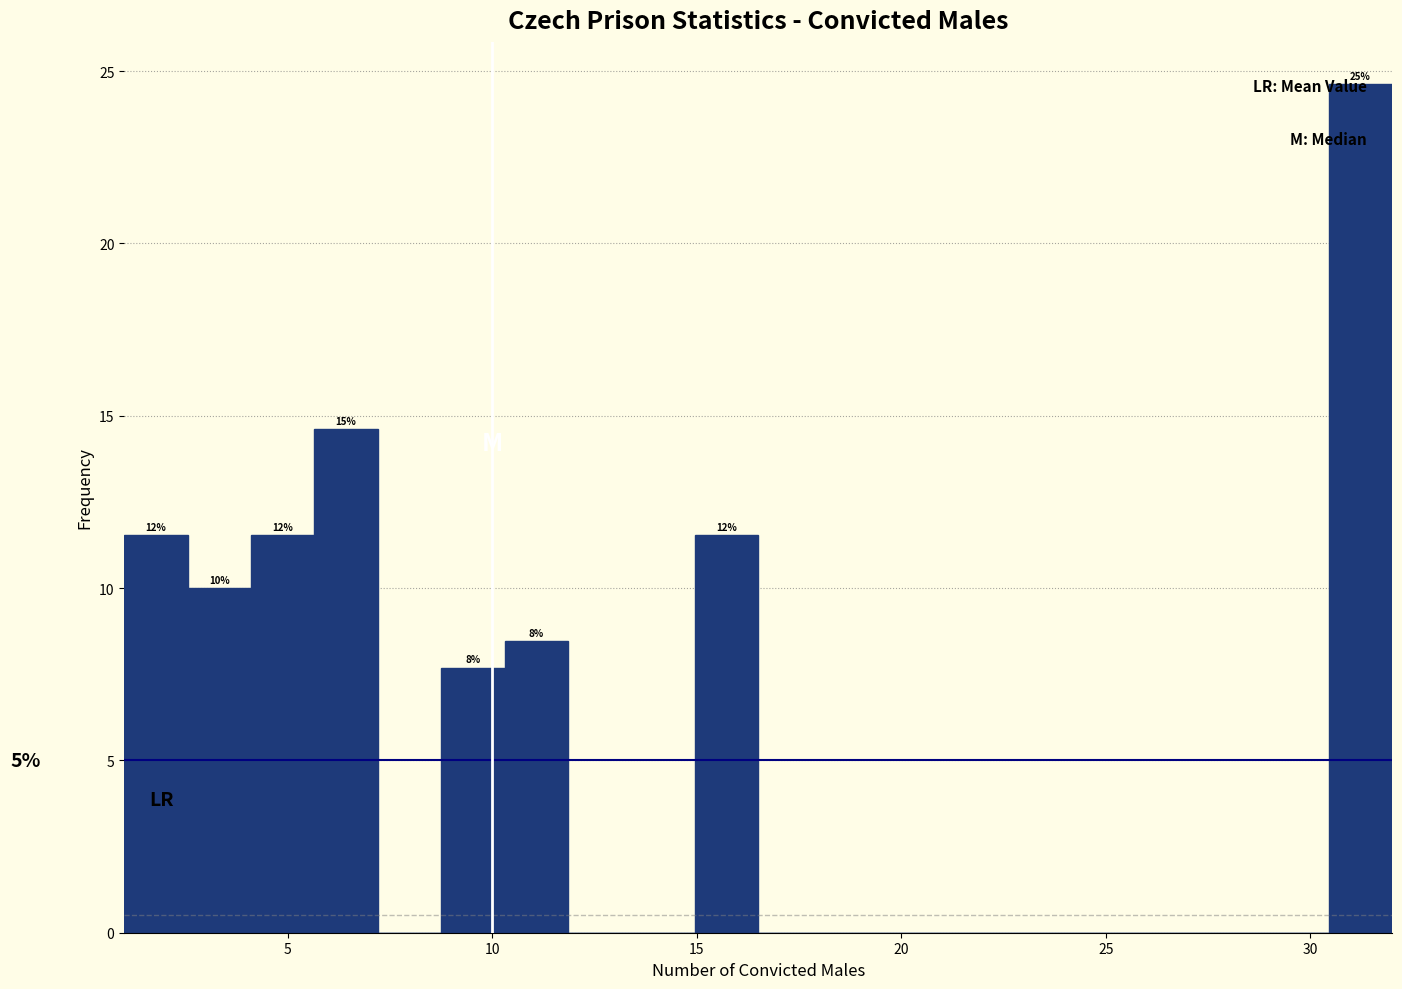

Around what value on the x-axis is the tallest bar? Give the approximate position of its centre, as read against the axis.

31.0